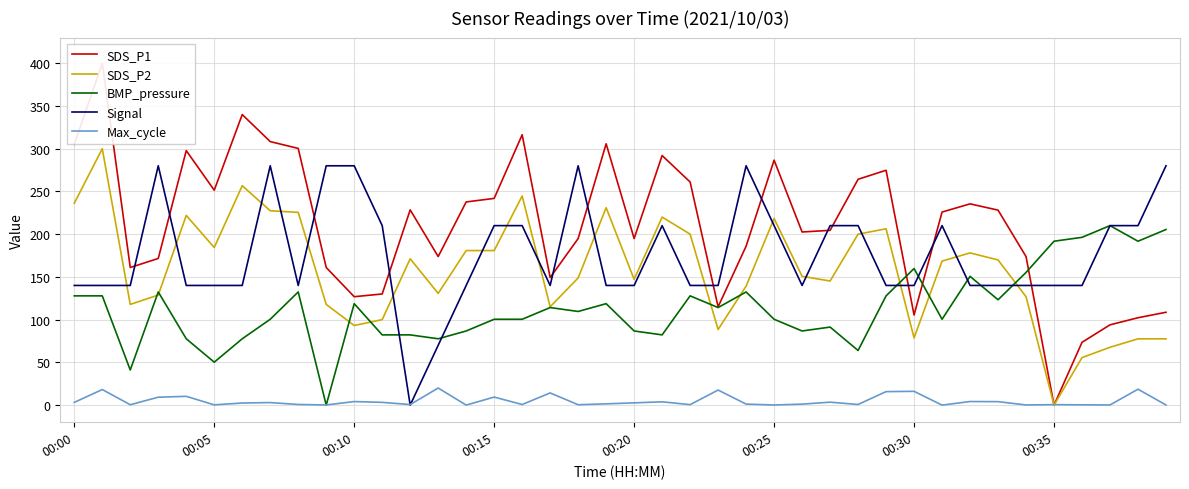

The SDS_P2 series shows 49.4 at 00:15. True or false?

False